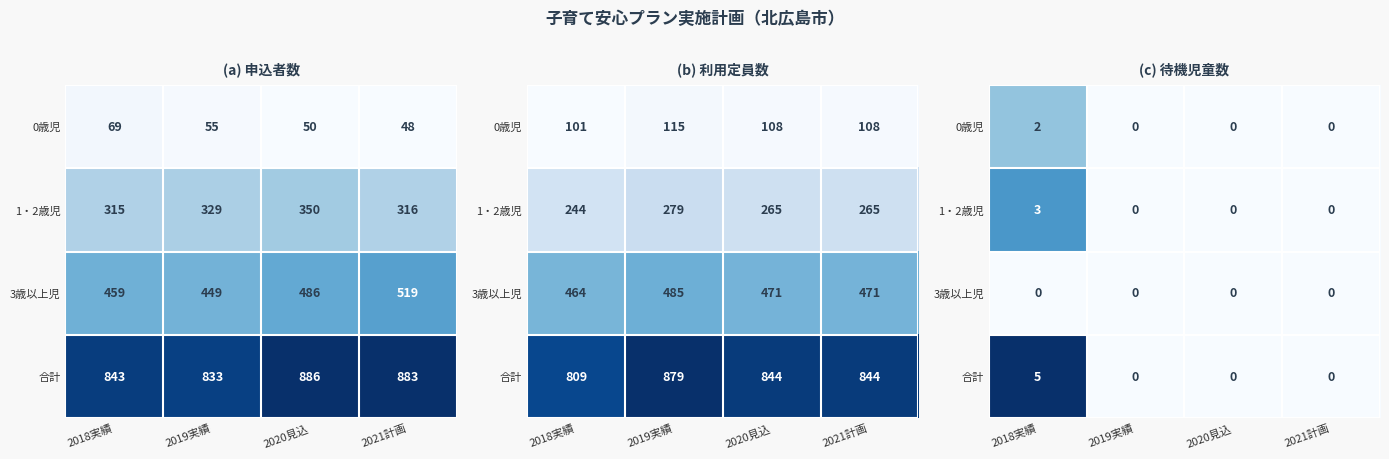

At how many categories does at least one series exceed 0?

1